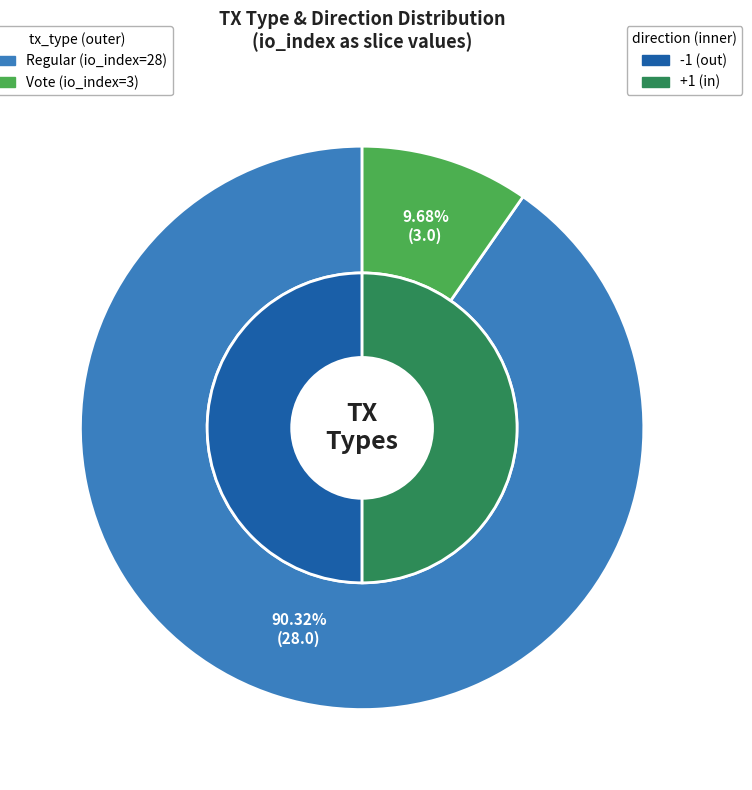

Is there any slice that represents more than half of the pie?

Yes